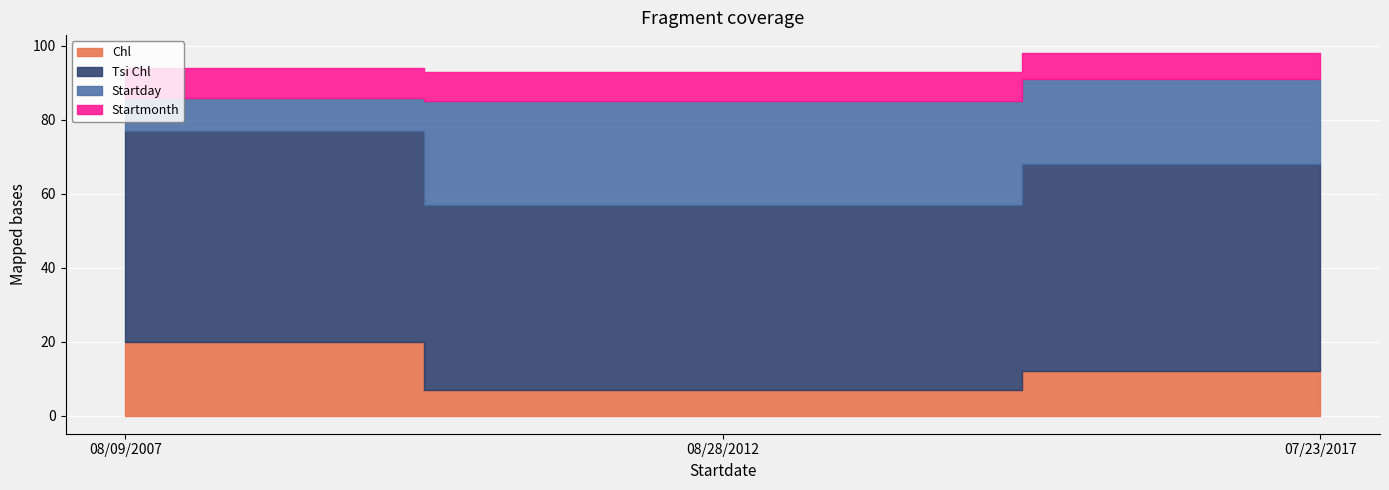

Is the value of Startday at 08/09/2007 greater than the value of Startmonth at 08/09/2007?

Yes